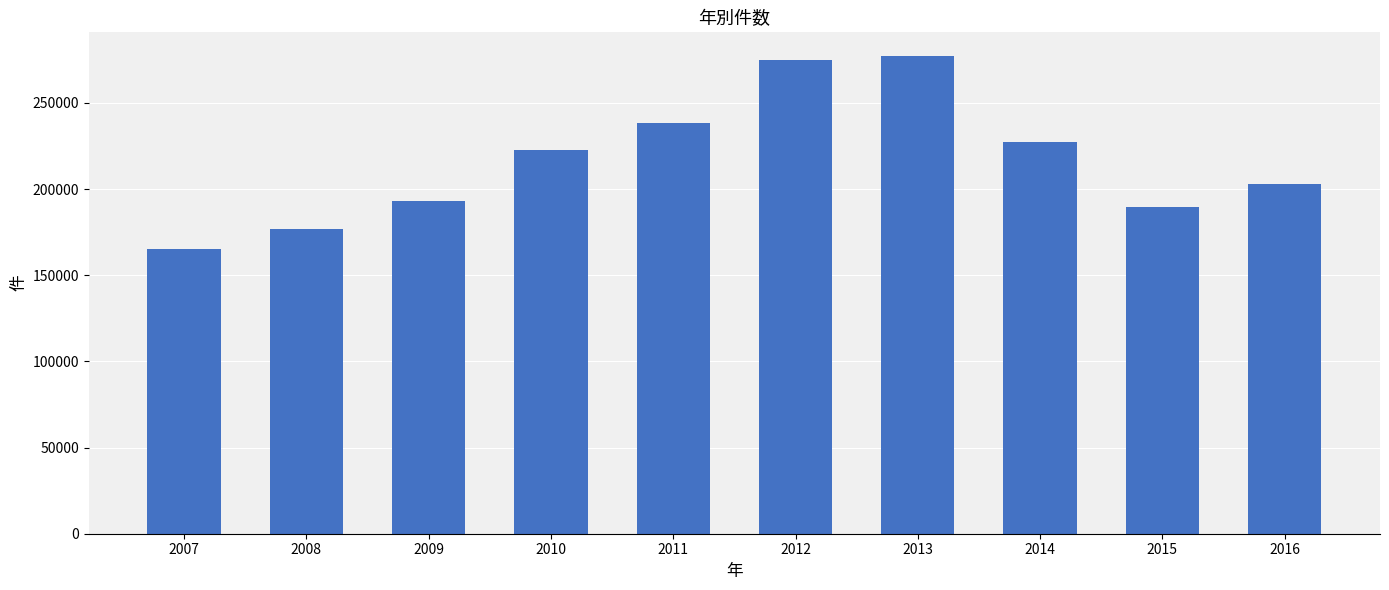

Are the bars horizontal?

No